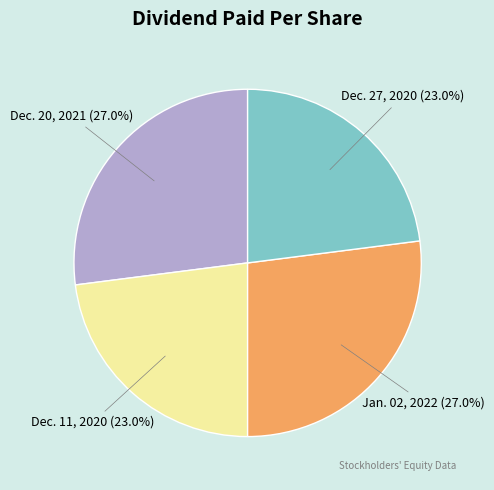

Does Dec. 20, 2021 represent more than half of the total?

No